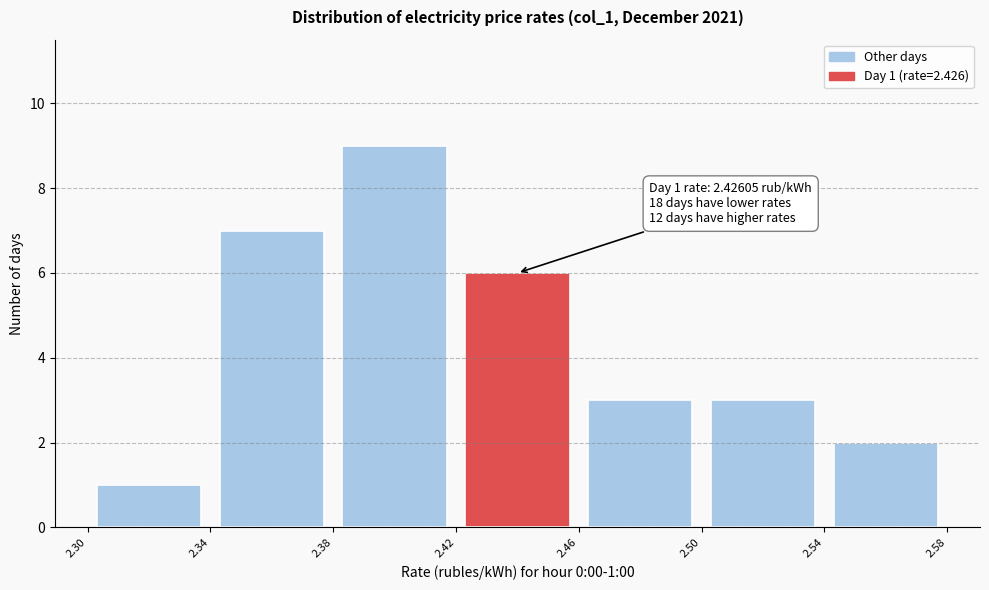

Which range on the x-axis has the tallest bar?

2.38 to 2.42